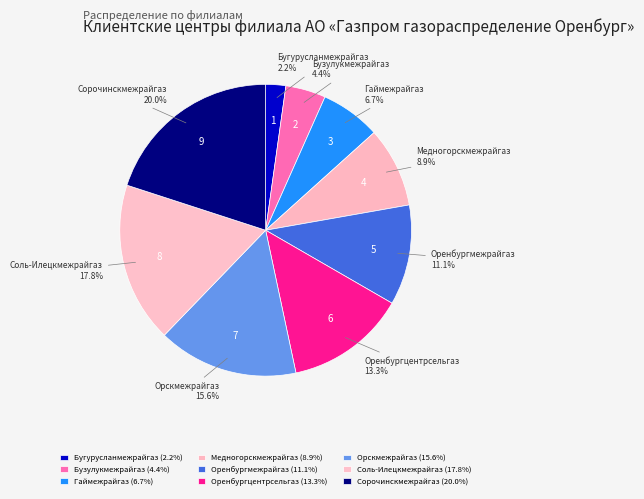

How many segments does this pie chart have?

9